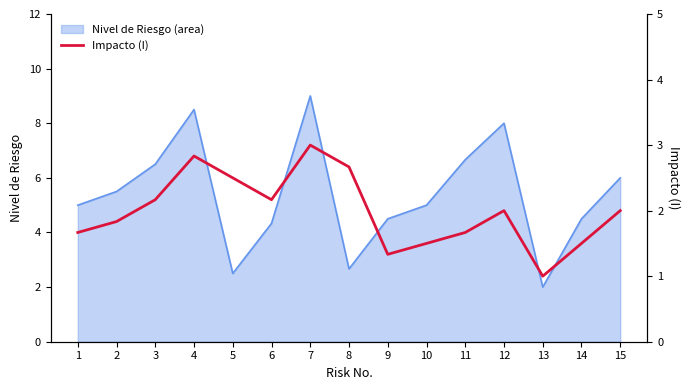

How many lines are shown in the chart?

1